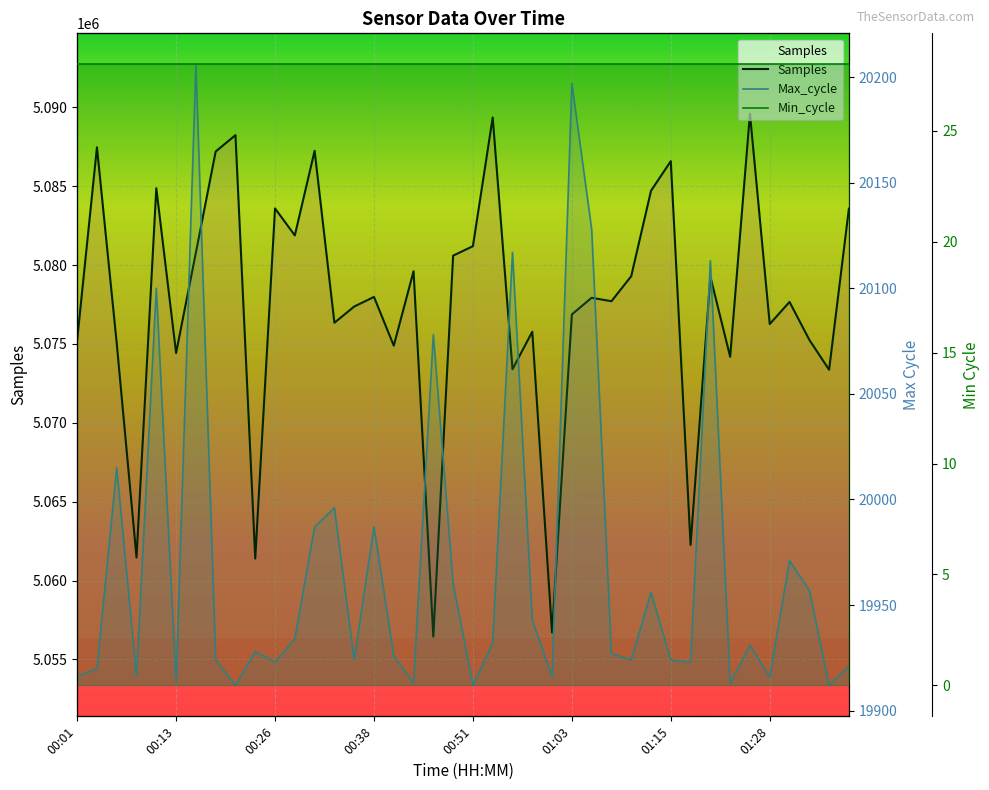

What value does the Max_cycle series have at 01:03, to the nearest 5?

20195